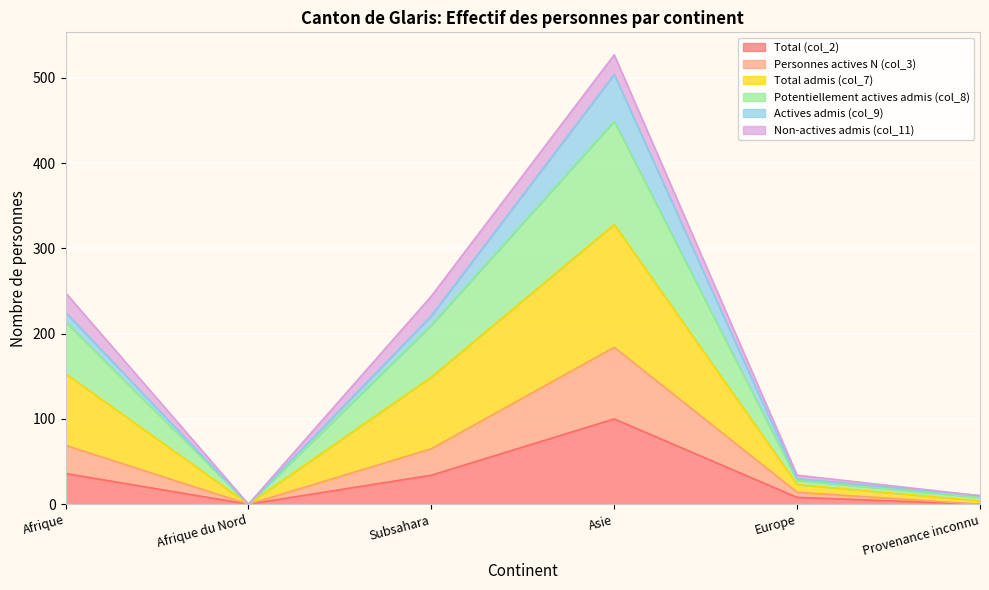

Which category has the highest value in the Total (col_2) series?

Asie